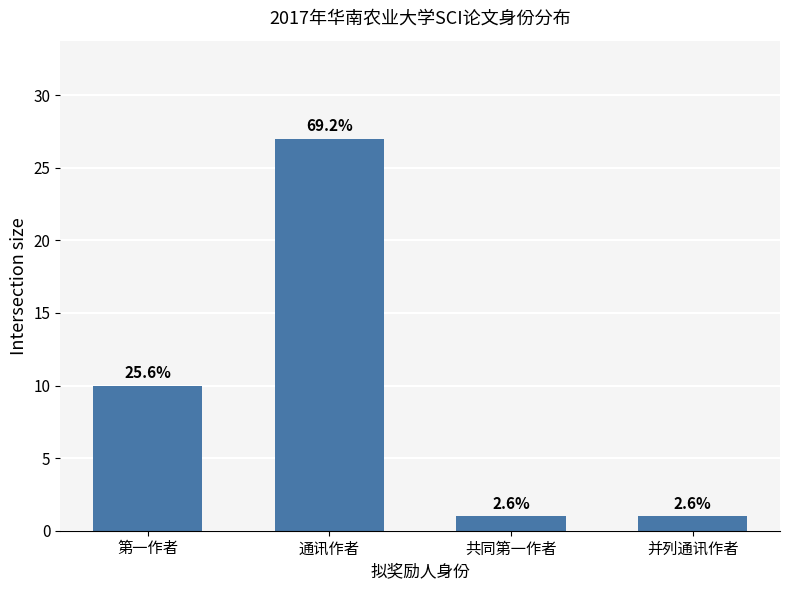

How many bars are there in total?

4